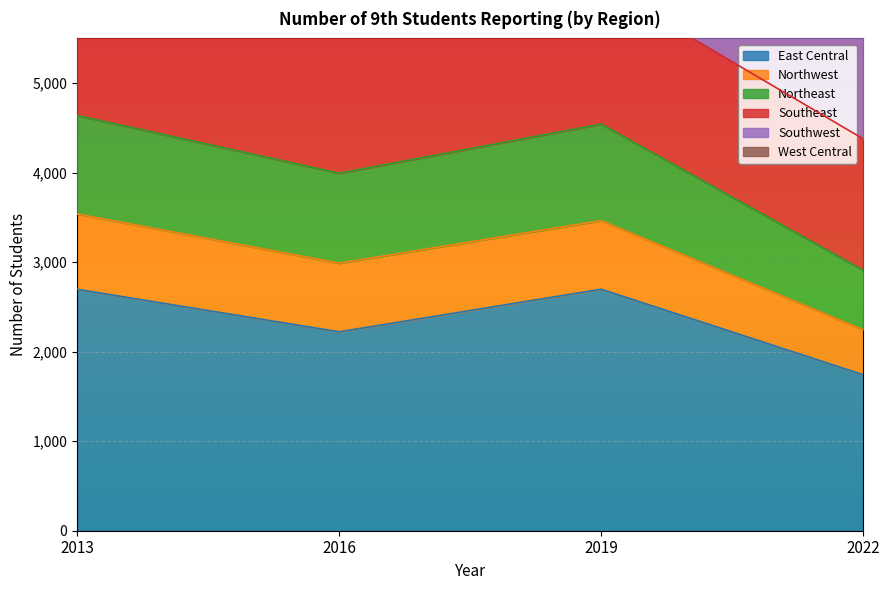

True or false: Northeast and Southwest intersect in this chart.

False